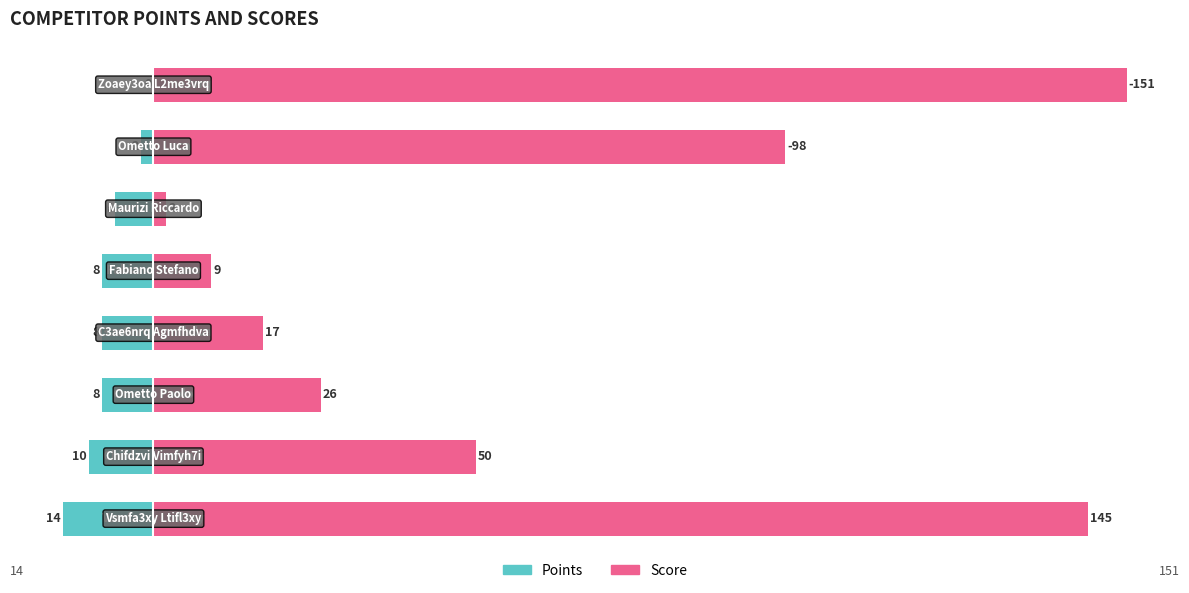

Reading left to right, transcribe all the data shown in this chart.

Points: -14	-10	-8	-8	-8	-6	-2	0
Score: 145	50	26	17	9	2	98	151